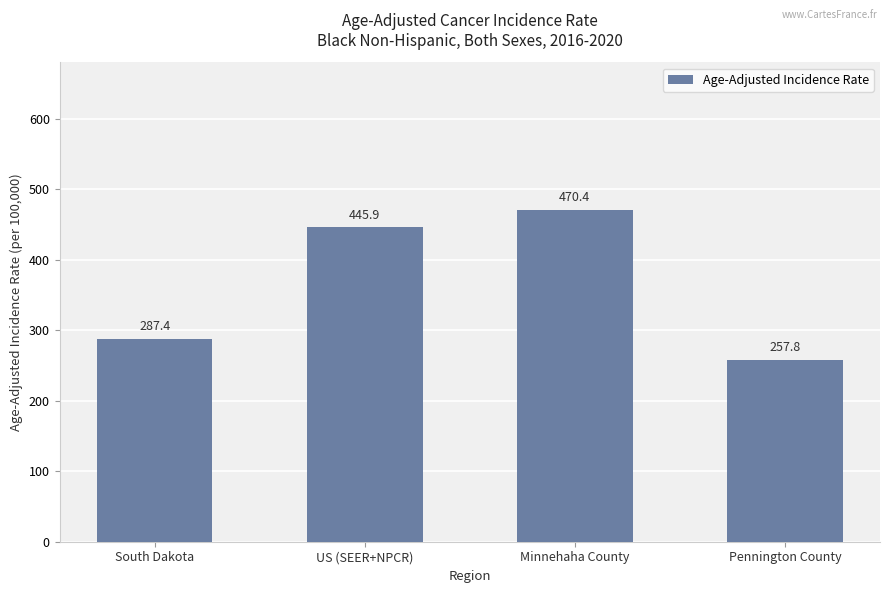

What is the label of the 2nd bar from the right?

Minnehaha County